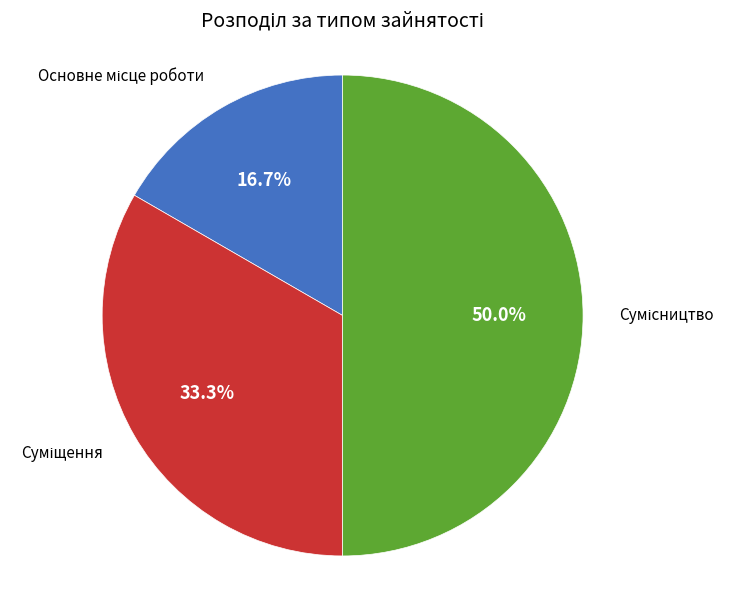

Is there any slice that represents more than half of the pie?

No